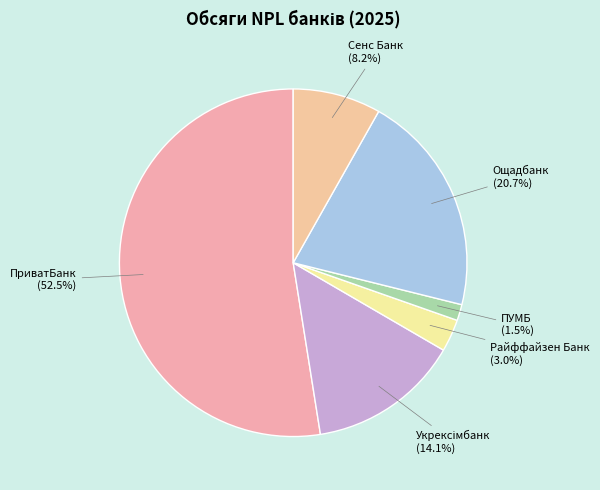

Between ПриватБанк (52.5%) and ПУМБ (1.5%), which is larger?

ПриватБанк (52.5%)